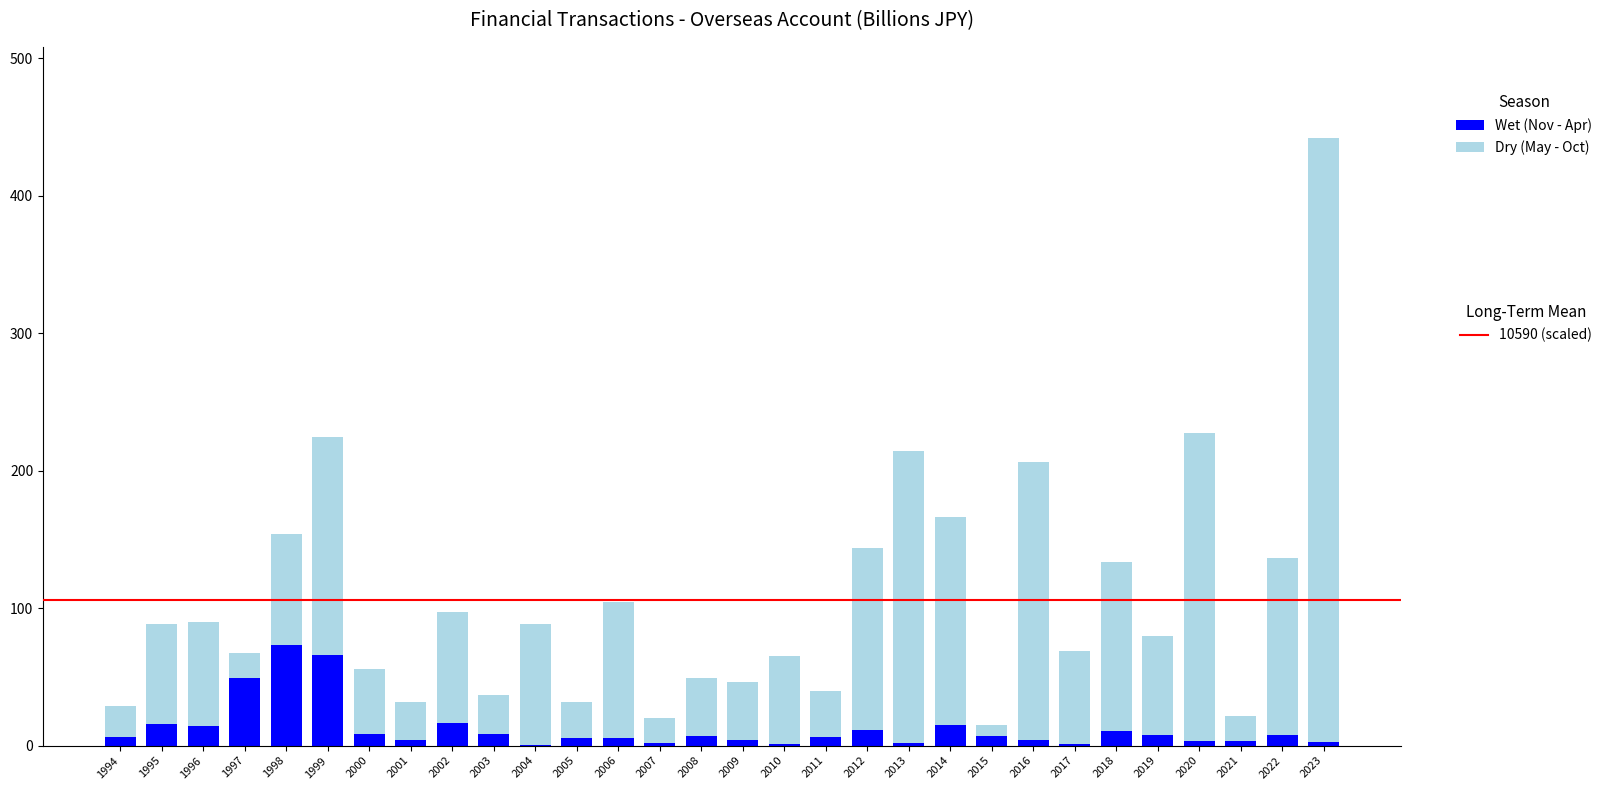

What is the total value across all series at 2002?

97.0